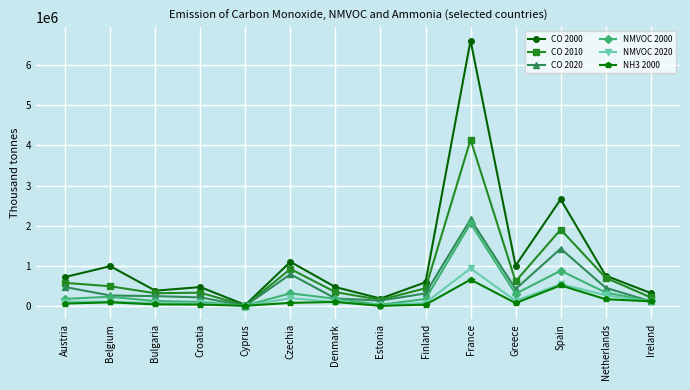

True or false: CO 2020 has a value of 795562 at Czechia.

True